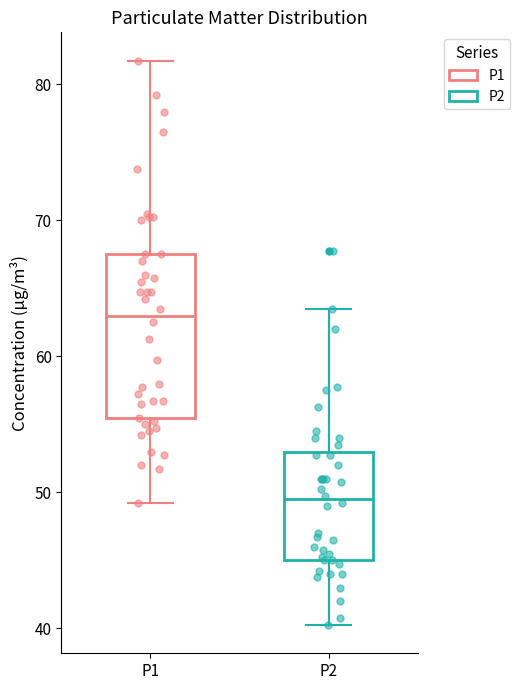

Reading left to right, read every box against the y-axis: the position of its median line, the range the box covers, and the ends of its whiskers. The values are not printed on the chart, so give them approximately, as read against the axis.

P1: median 63, box 55 to 68, whiskers 49 to 82
P2: median 50, box 45 to 53, whiskers 40 to 64